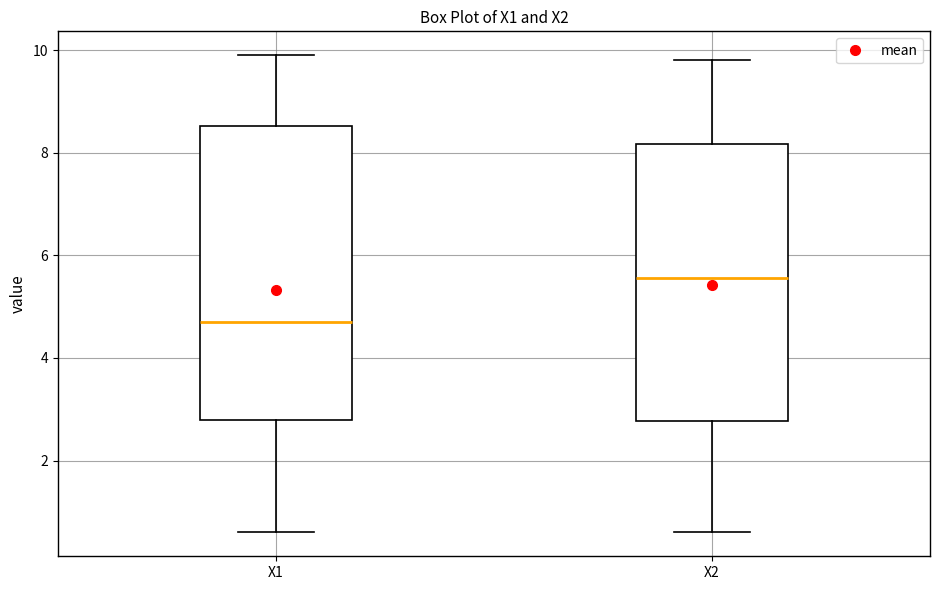

Where does the lower whisker of the box for X1 end on the y-axis? The values are not printed on the chart, so give them approximately, as read against the axis.

0.6